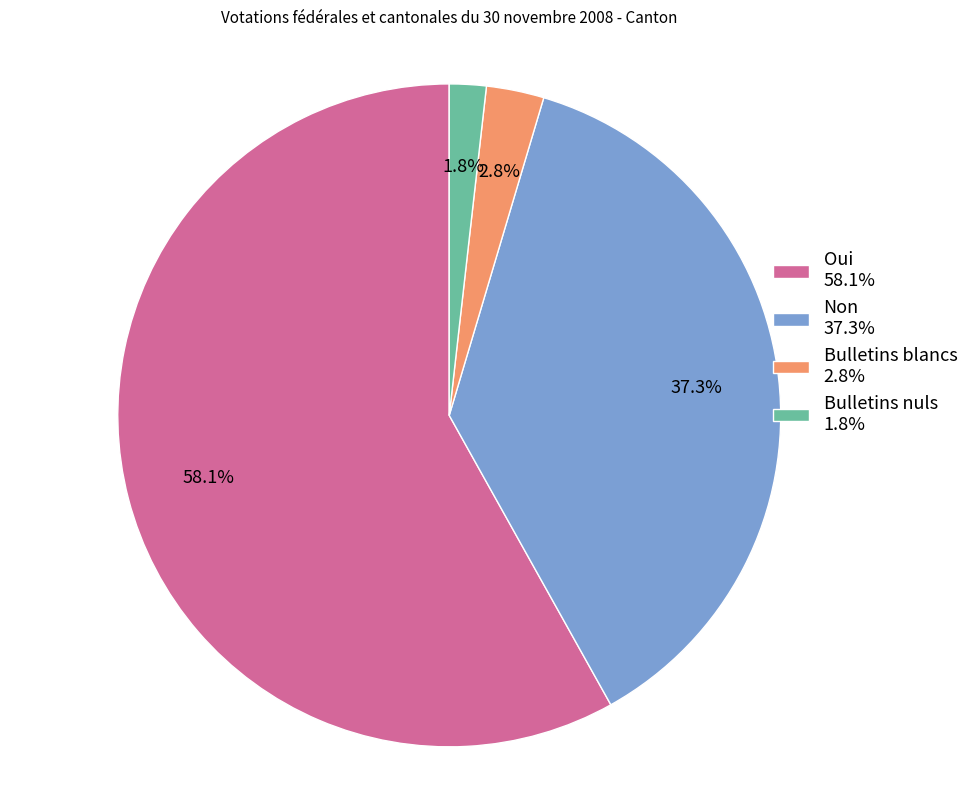

True or false: Non accounts for 52% of the total.

False